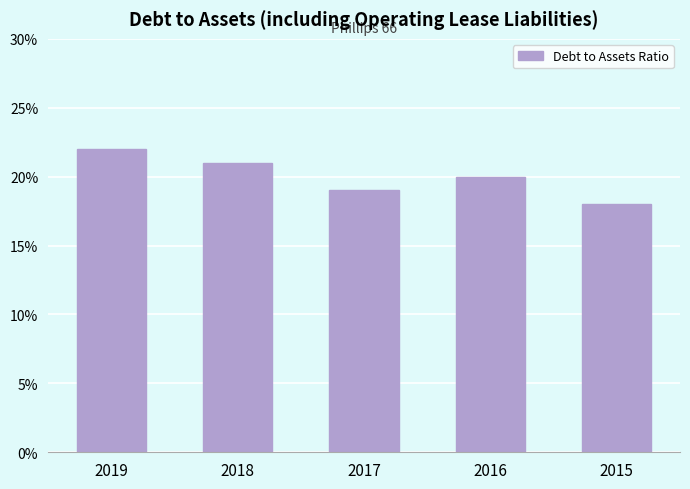

Reading left to right, extract all data points from this chart.

2019=0.2	2018=0.2	2017=0.2	2016=0.2	2015=0.2